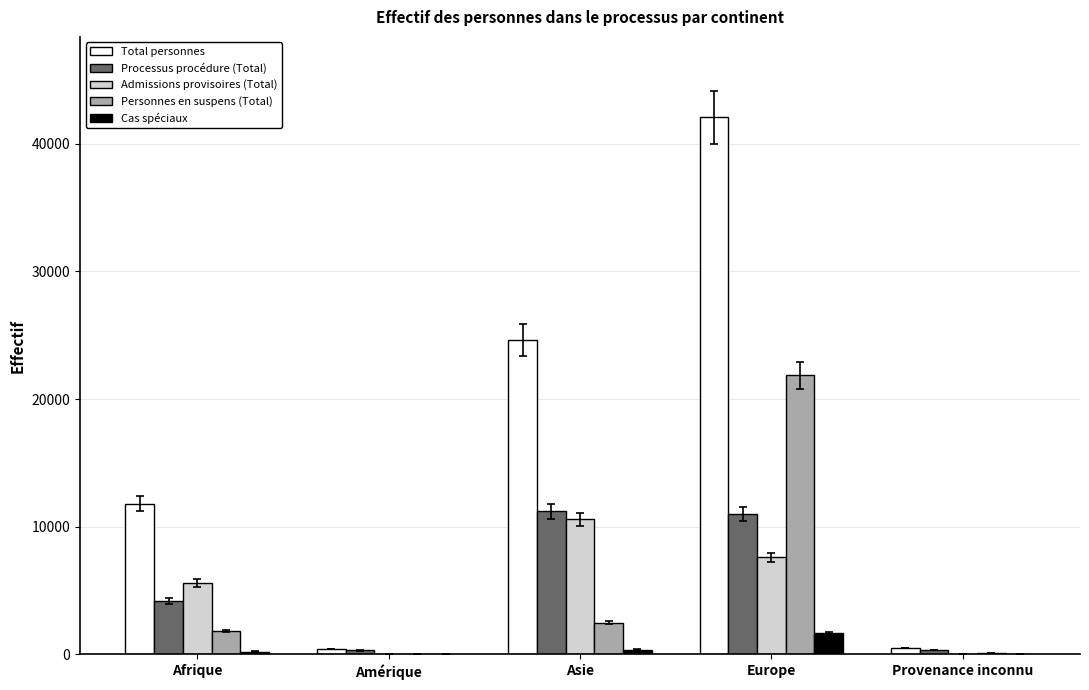

At which category does the chart reach its peak across all series?

Europe